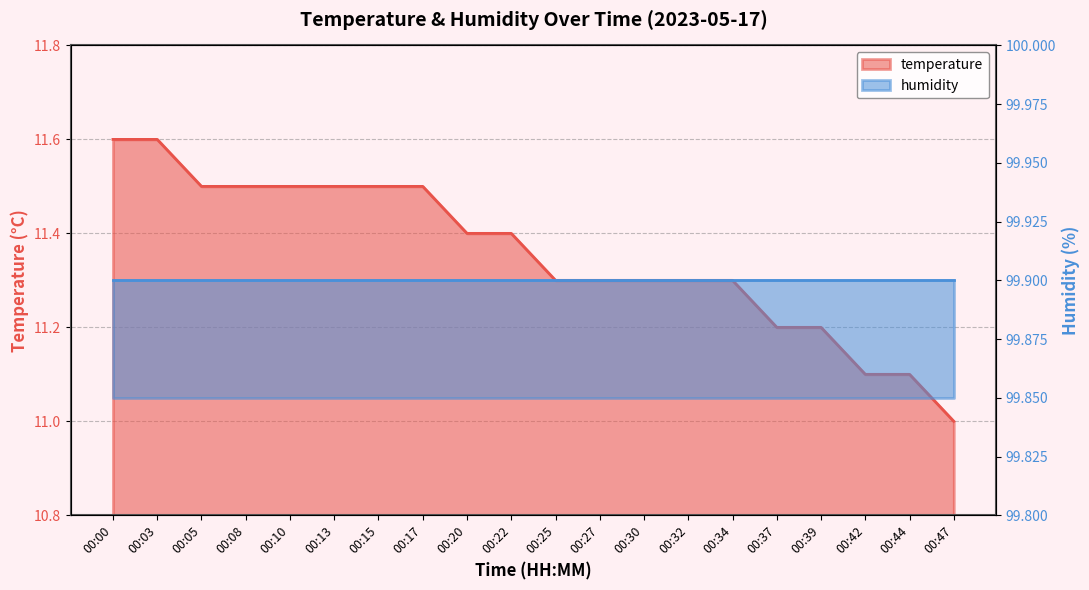

What is the difference between the maximum and second lowest values?

0.5